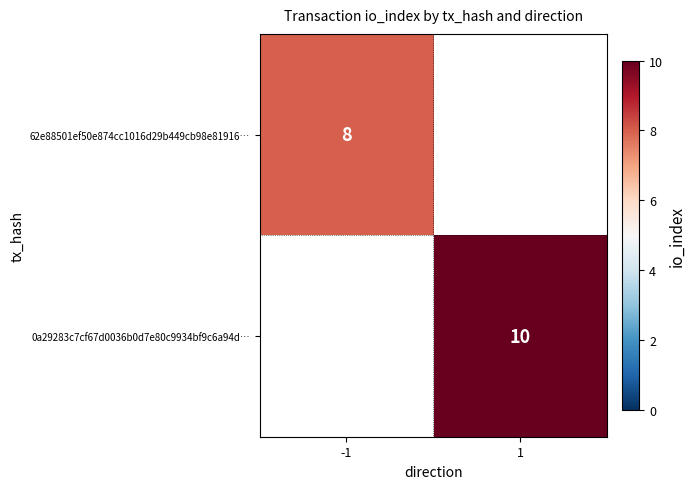

Is it true that 0a29283c7cf67d0036b0d7e80c9934bf9c6a94d… equals 10 at 1?

True